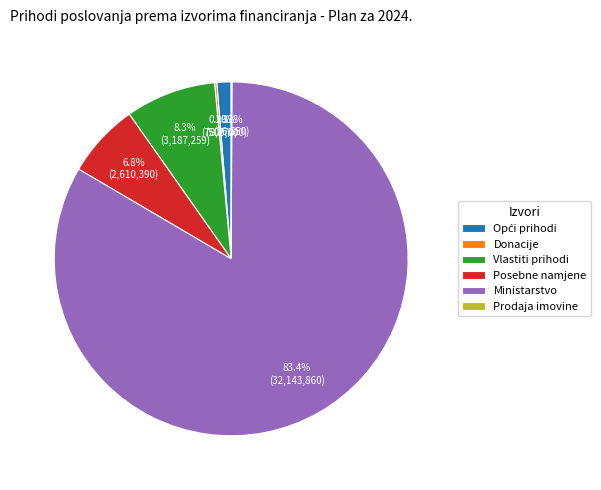

To the nearest percent, what is the difference between the Vlastiti prihodi and Posebne namjene slice percentages?

1%